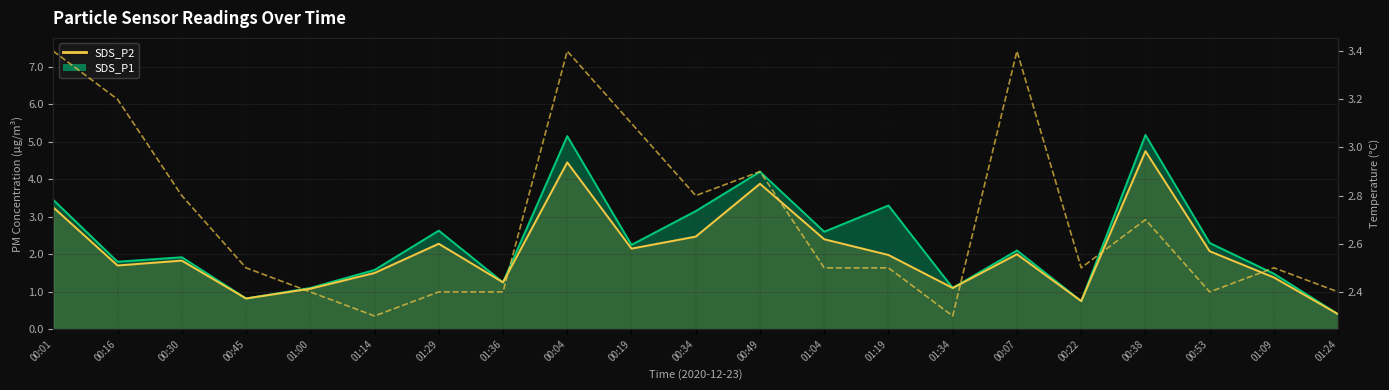

How many points are higher than both their immediate neighbors (excluding endpoints)?

5